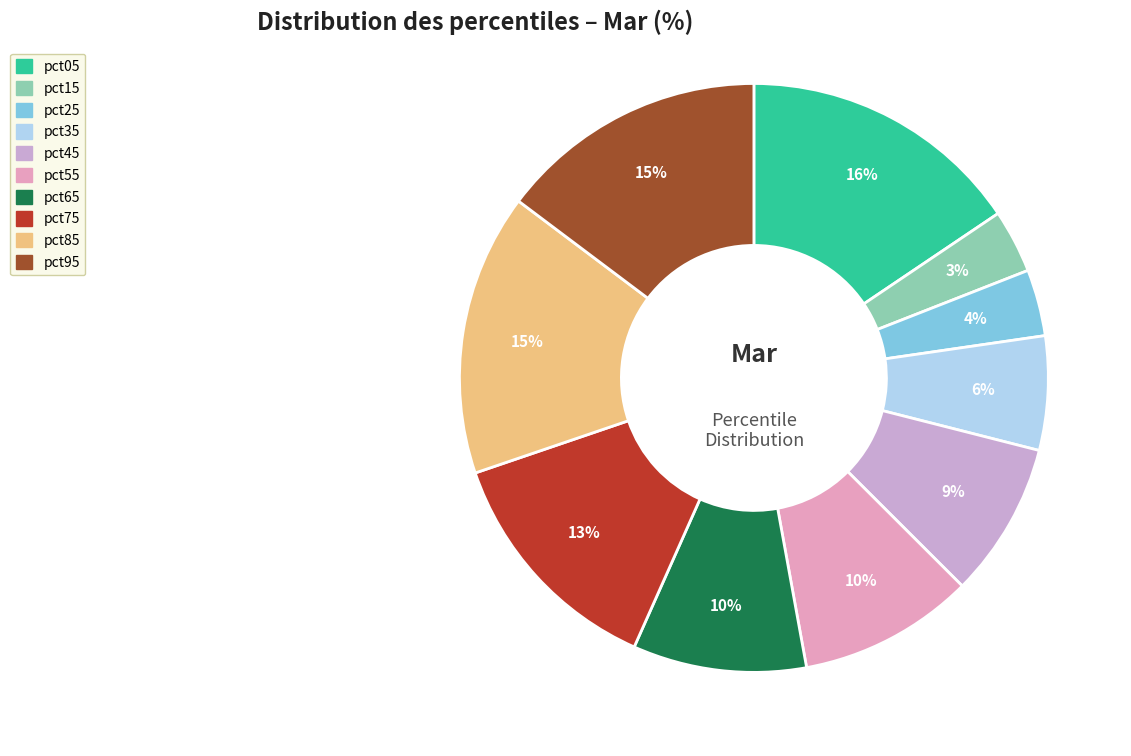

To the nearest percent, what is the average slice percentage?

10%